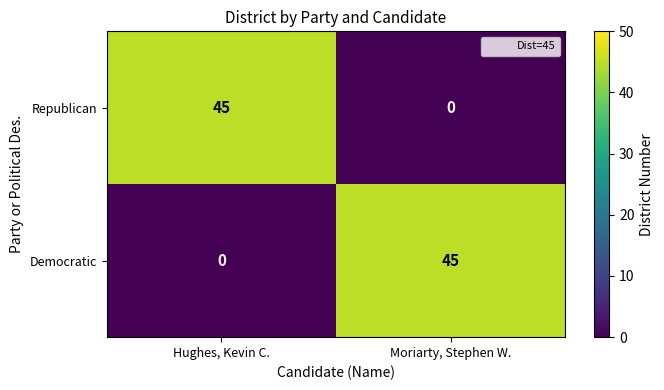

What is the greatest value displayed?

45